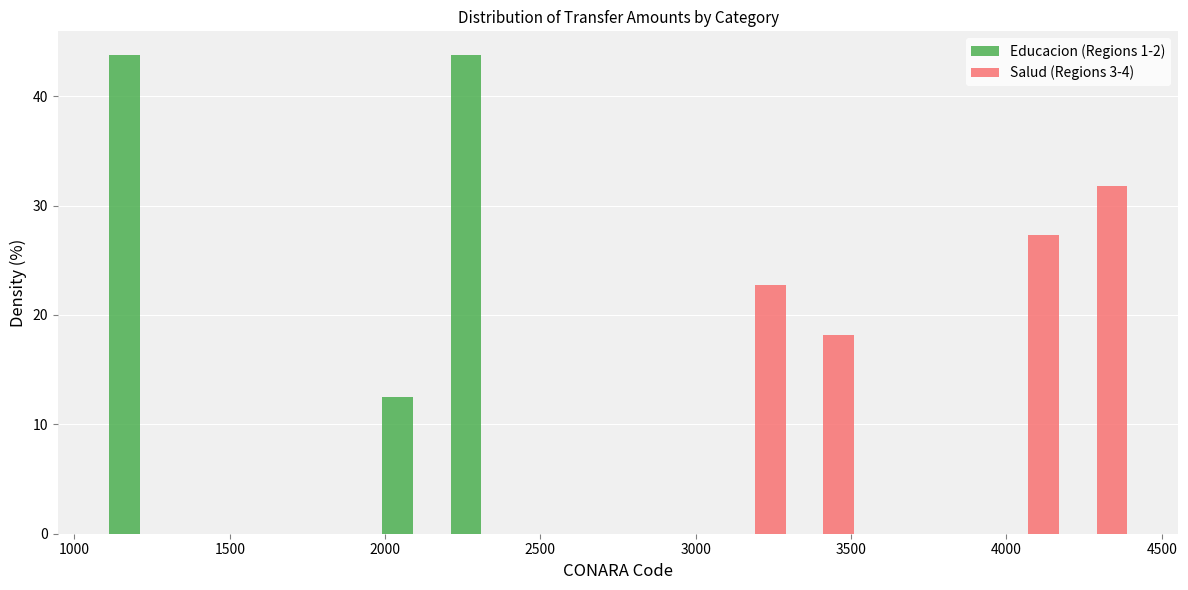

Reading left to right, transcribe this chart: for each range on the x-axis, give the height of each series' bar. Neither the bar edges nor the heights are printed on the chart, so give them approximately, as read against the axes.

1100 to 1320: Educacion (Regions 1-2)=44	Salud (Regions 3-4)=0
1320 to 1540: Educacion (Regions 1-2)=0	Salud (Regions 3-4)=0
1540 to 1760: Educacion (Regions 1-2)=0	Salud (Regions 3-4)=0
1760 to 1980: Educacion (Regions 1-2)=0	Salud (Regions 3-4)=0
1980 to 2200: Educacion (Regions 1-2)=13	Salud (Regions 3-4)=0
2200 to 2420: Educacion (Regions 1-2)=44	Salud (Regions 3-4)=0
2420 to 2640: Educacion (Regions 1-2)=0	Salud (Regions 3-4)=0
2640 to 2860: Educacion (Regions 1-2)=0	Salud (Regions 3-4)=0
2860 to 3080: Educacion (Regions 1-2)=0	Salud (Regions 3-4)=0
3080 to 3300: Educacion (Regions 1-2)=0	Salud (Regions 3-4)=23
3300 to 3520: Educacion (Regions 1-2)=0	Salud (Regions 3-4)=18
3520 to 3740: Educacion (Regions 1-2)=0	Salud (Regions 3-4)=0
3740 to 3960: Educacion (Regions 1-2)=0	Salud (Regions 3-4)=0
3960 to 4180: Educacion (Regions 1-2)=0	Salud (Regions 3-4)=27
4180 to 4400: Educacion (Regions 1-2)=0	Salud (Regions 3-4)=32